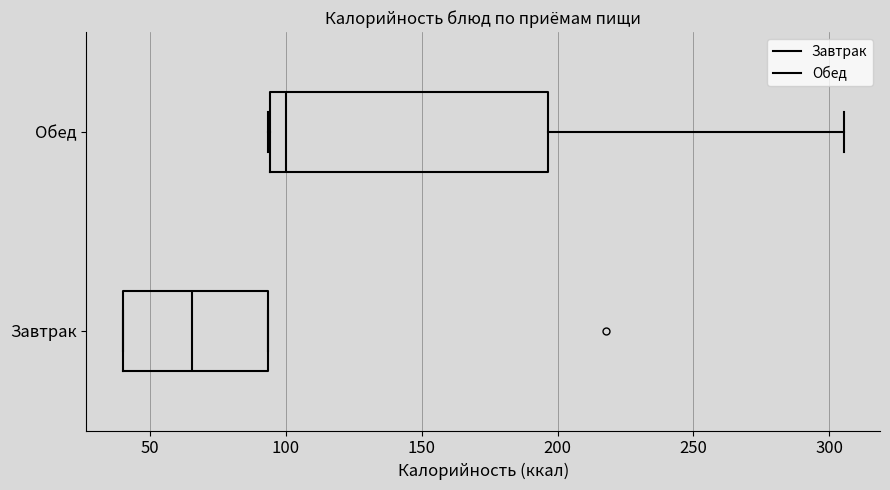

Which box's median line is the furthest to the left?

Завтрак